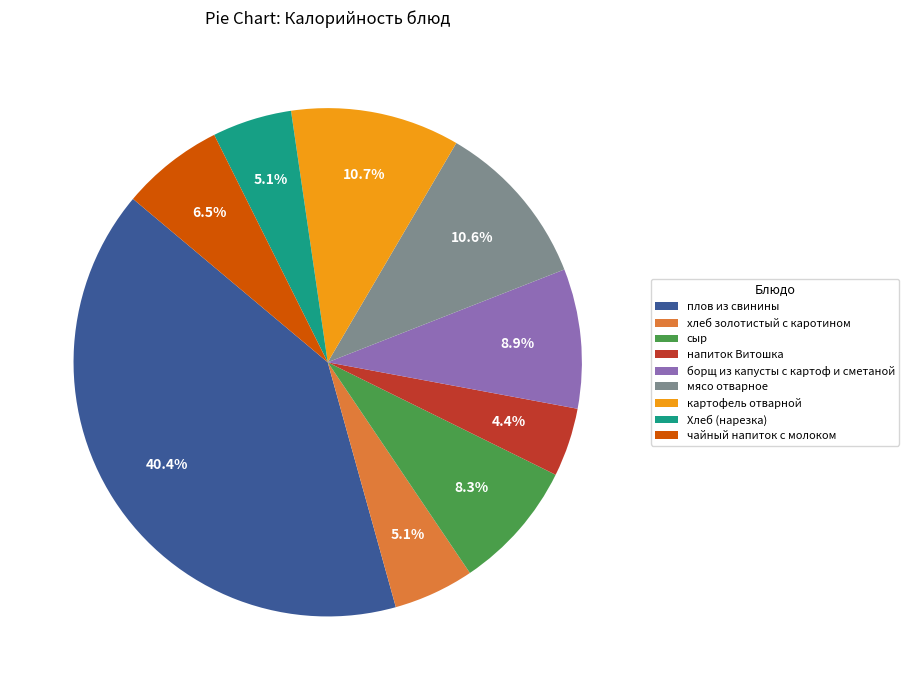

Is it true that борщ из капусты с картоф и сметаной is 2% of the pie?

False